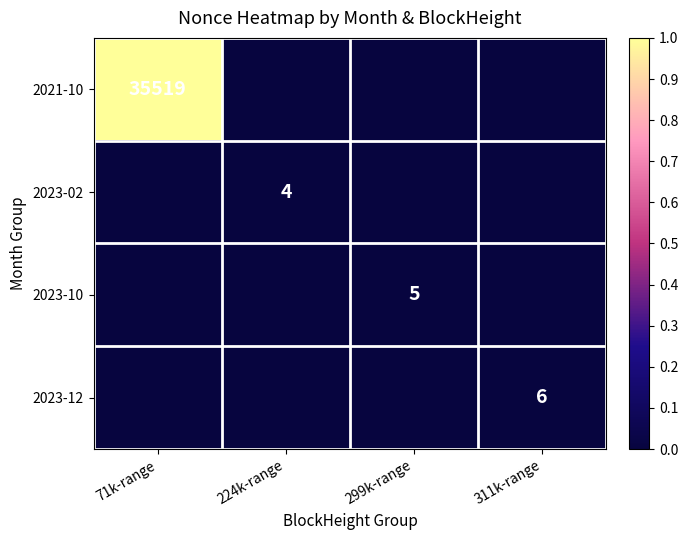

At how many categories does at least one series exceed 0?

4